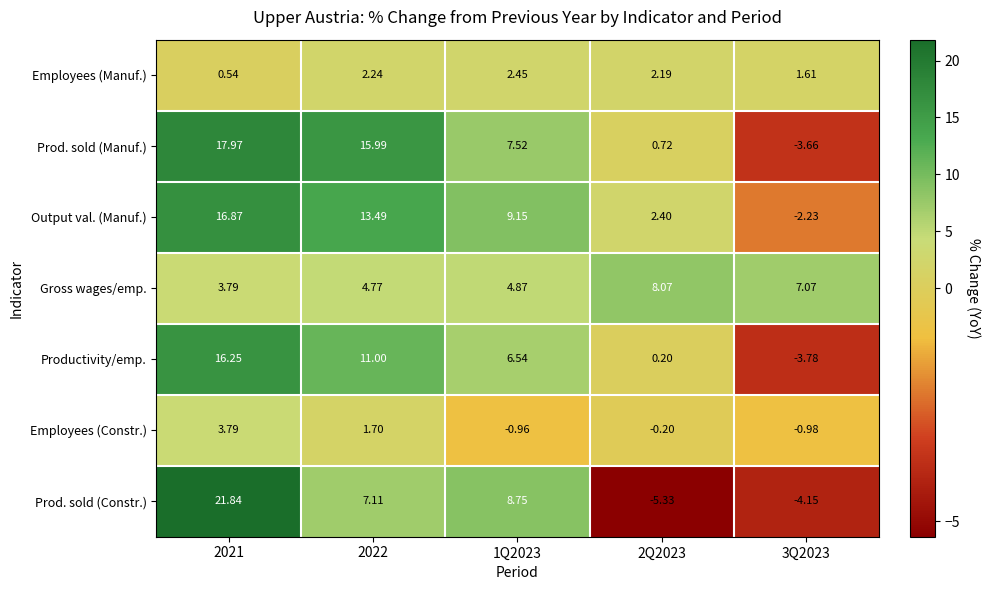

What is the difference between the highest and lowest values at 2022?

14.3